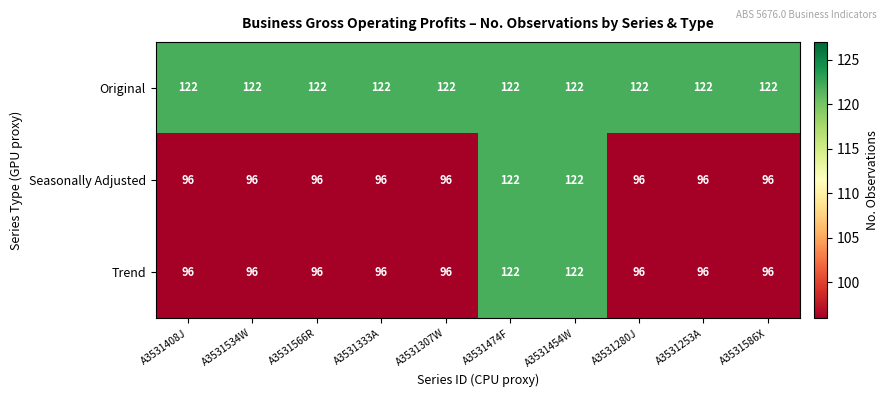

True or false: Seasonally Adjusted has a value of 96 at A3531408J.

True